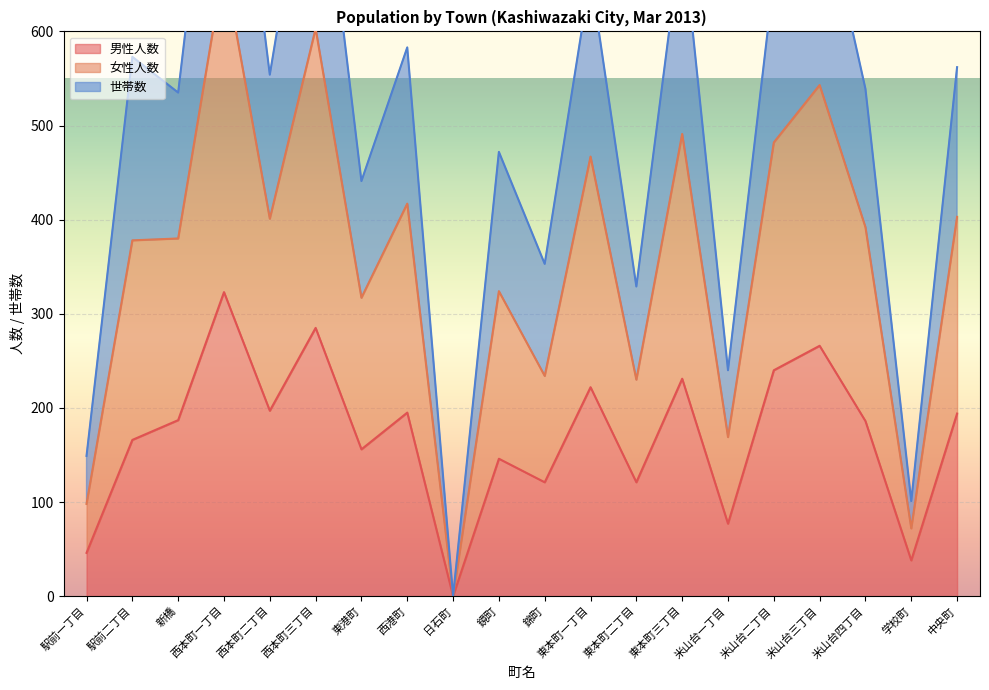

What is the sum of all 世帯数 values?

7072